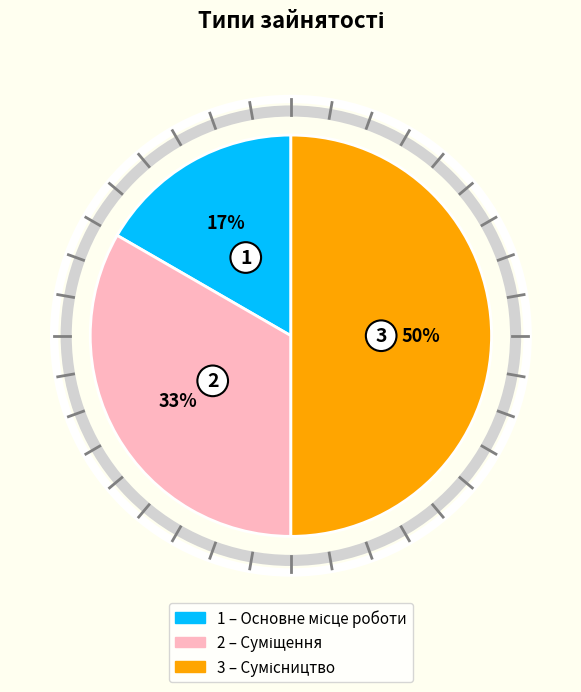

To the nearest percent, what is the average slice percentage?

33%